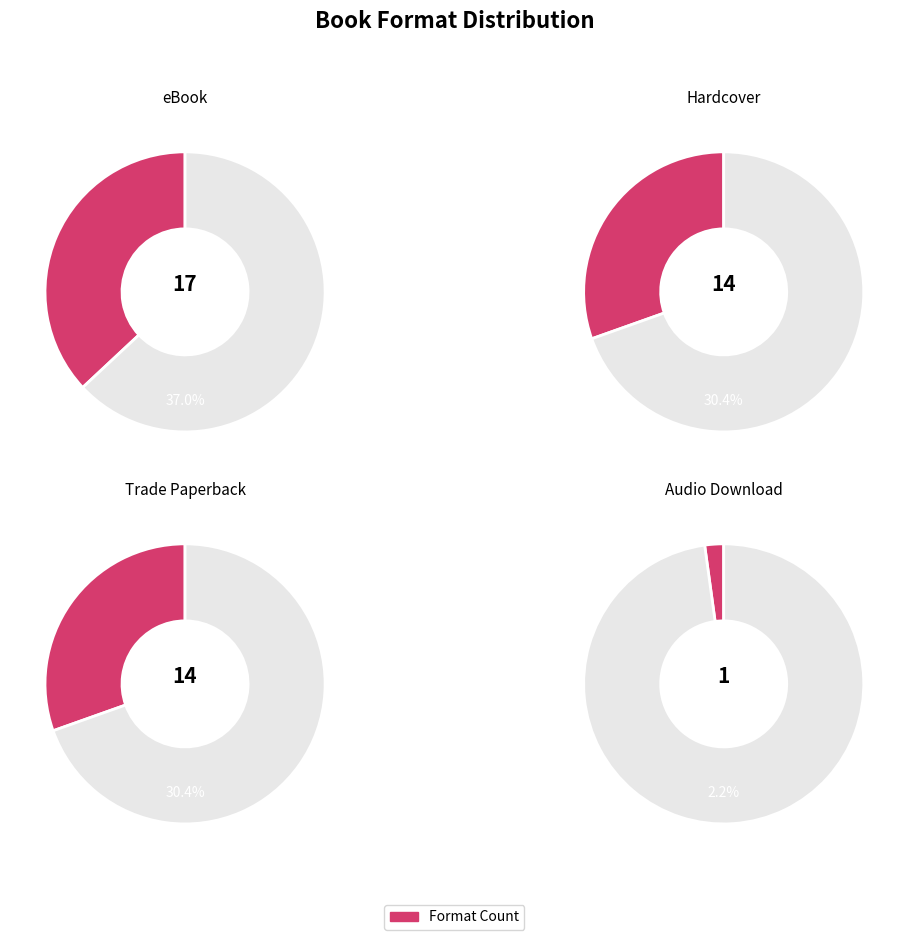

Which slice is the largest?

eBook